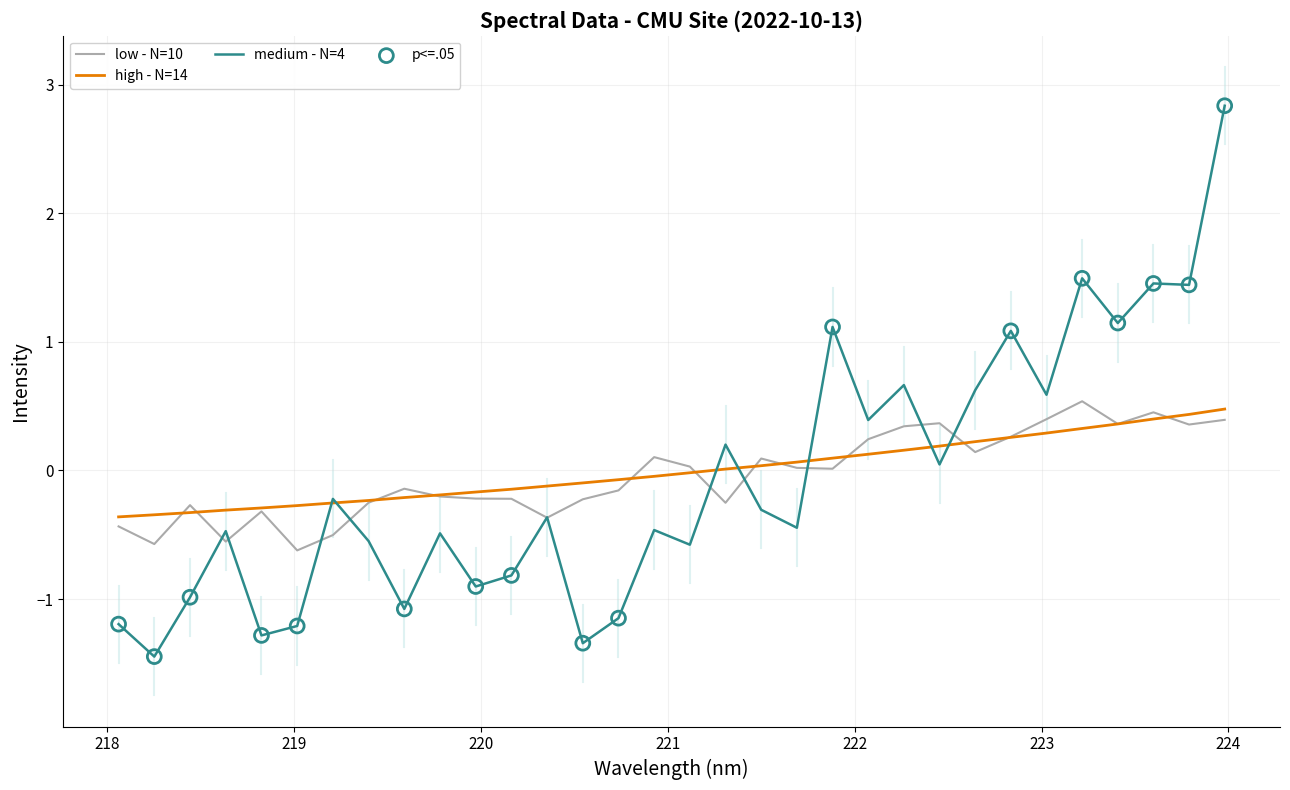

Which series has the largest range (max minus min)?

medium - N=4